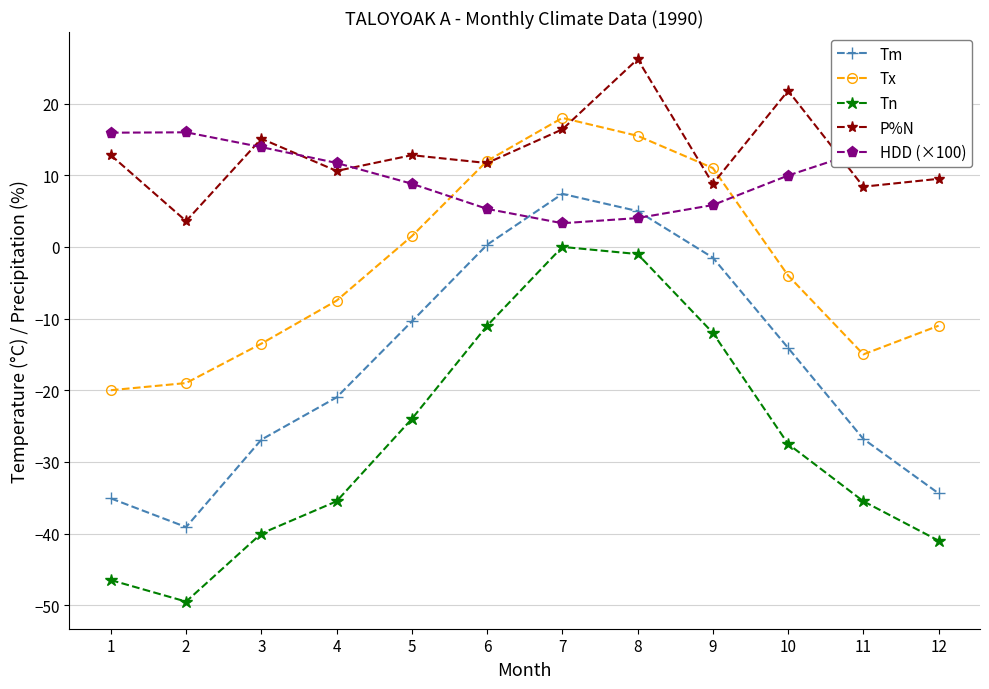

How many lines are shown in the chart?

5